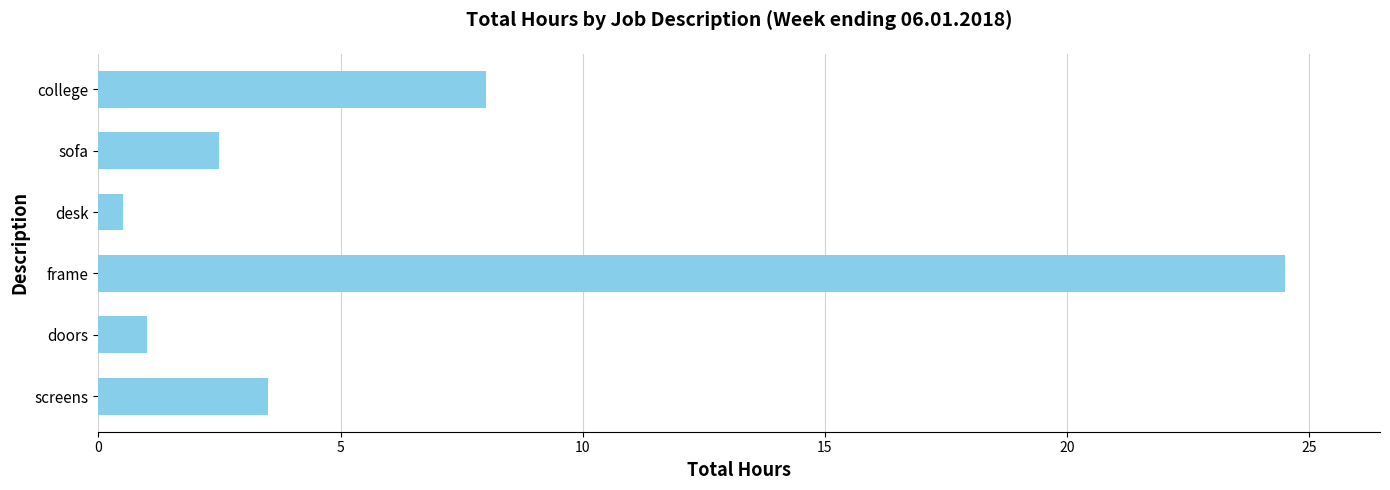

Does the chart contain any negative values?

No